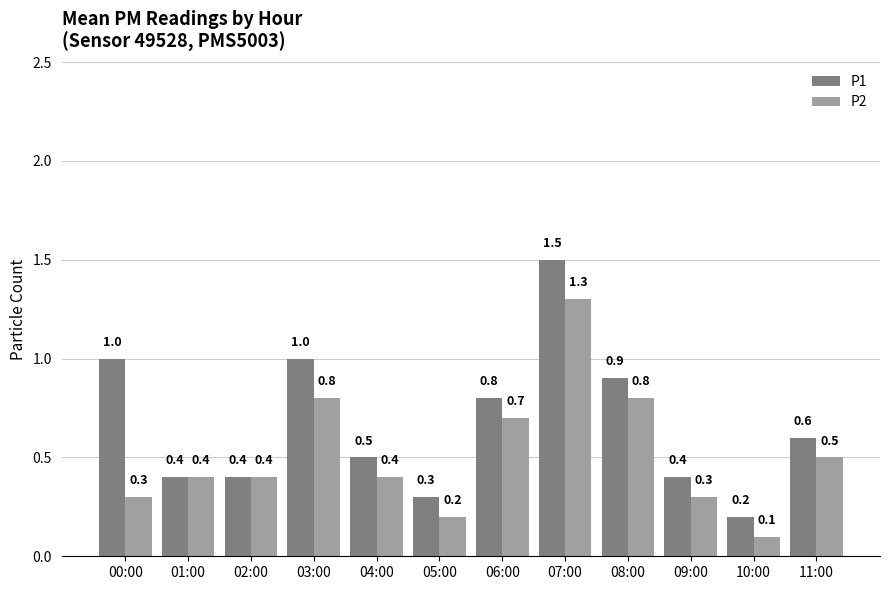

What is the highest value of the P1 series?

1.5